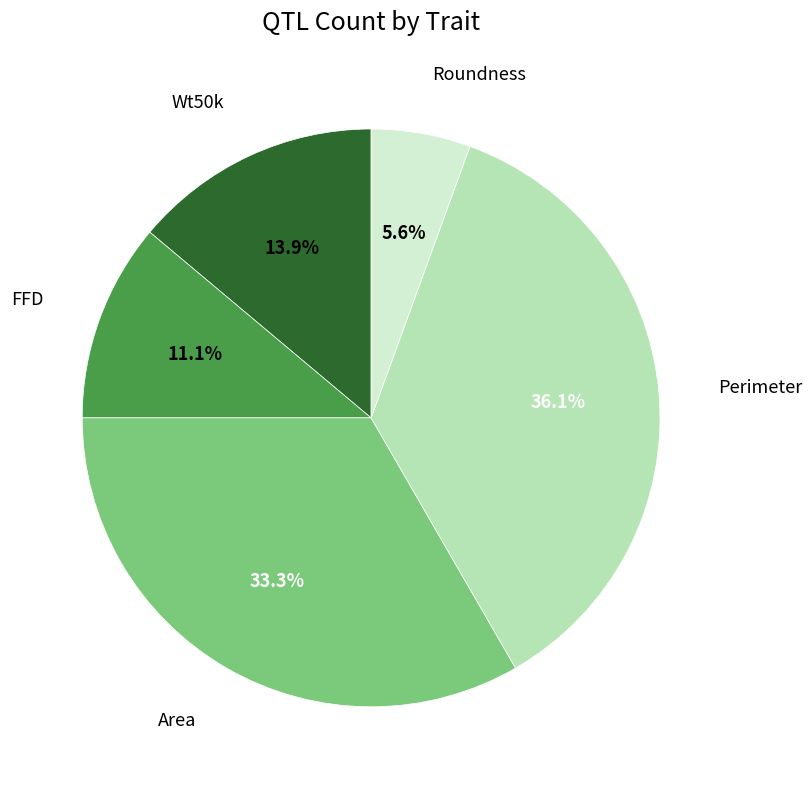

Does any single category account for the majority?

No